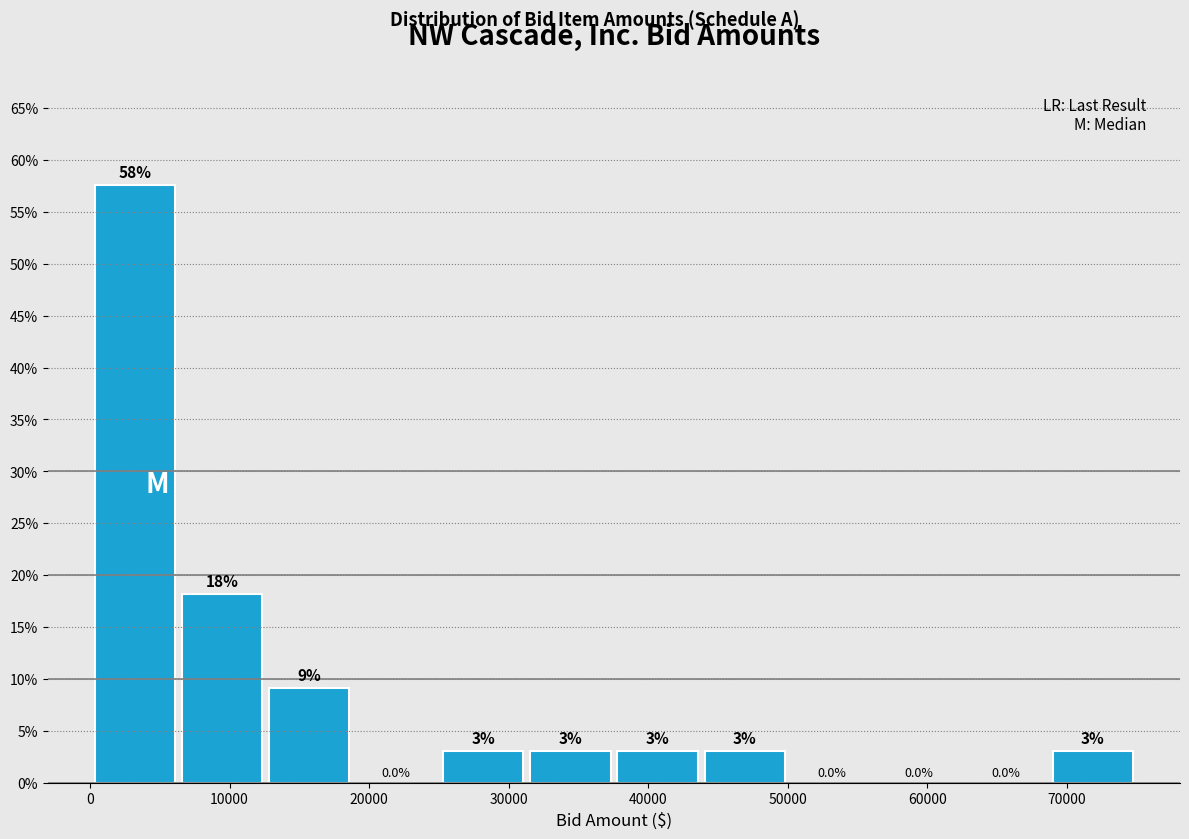

Over which range of the x-axis is the bar tallest?

0 to 6000